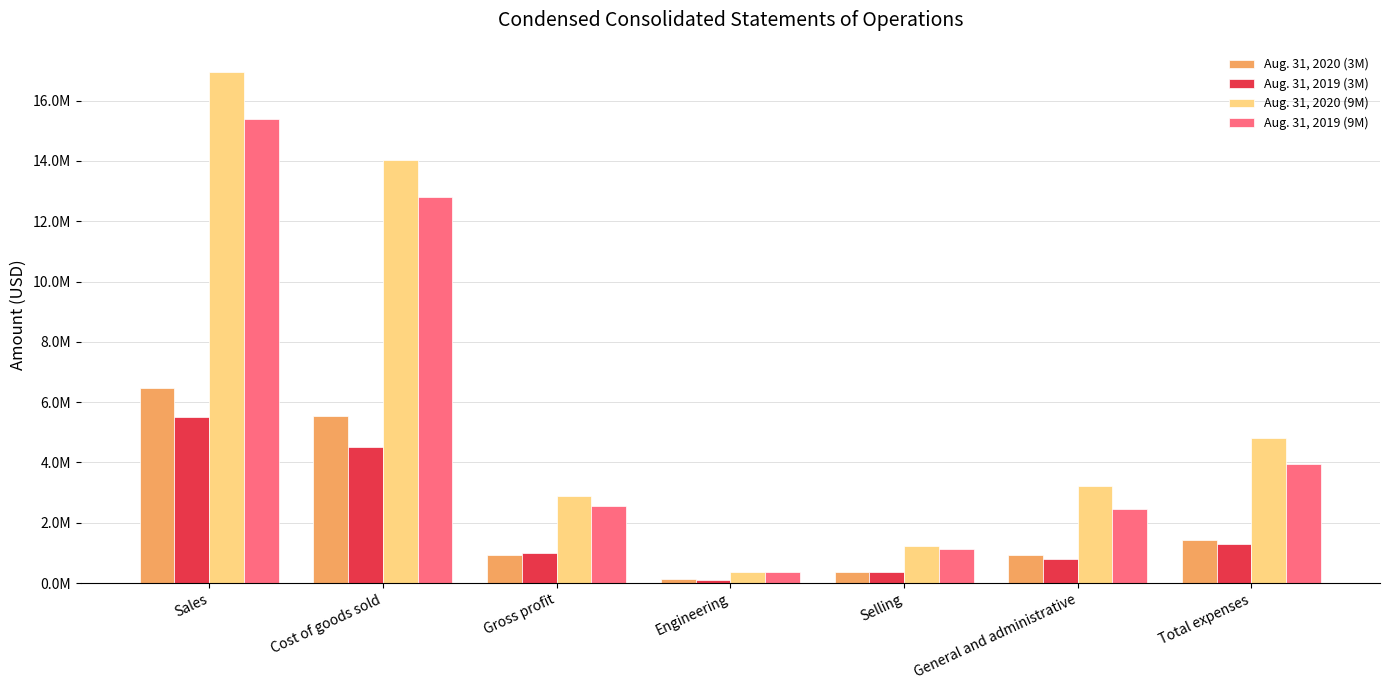

At which category does the chart reach its minimum across all series?

Engineering